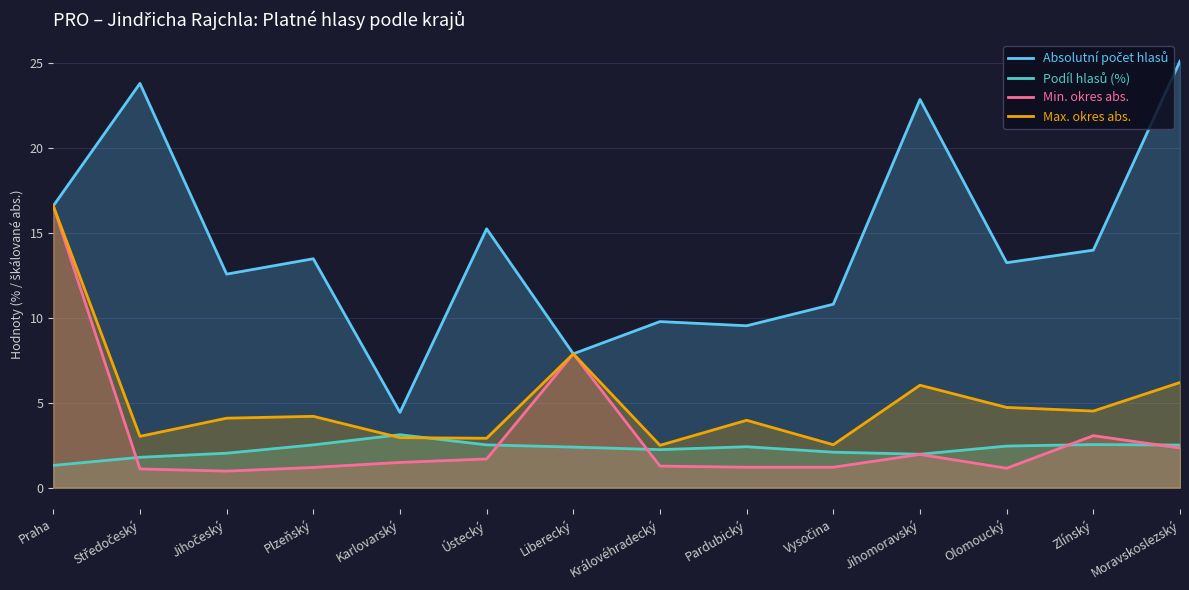

Which series has the widest spread of values?

Absolutní počet hlasů